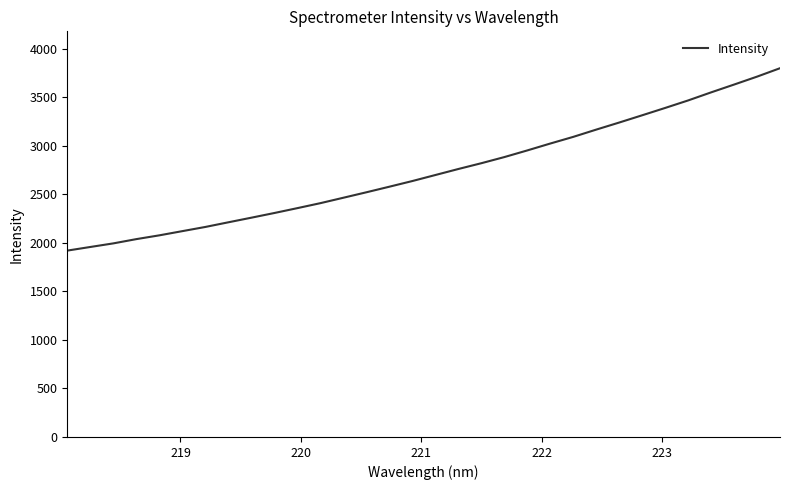

What is the maximum value shown in the chart?

3800.5